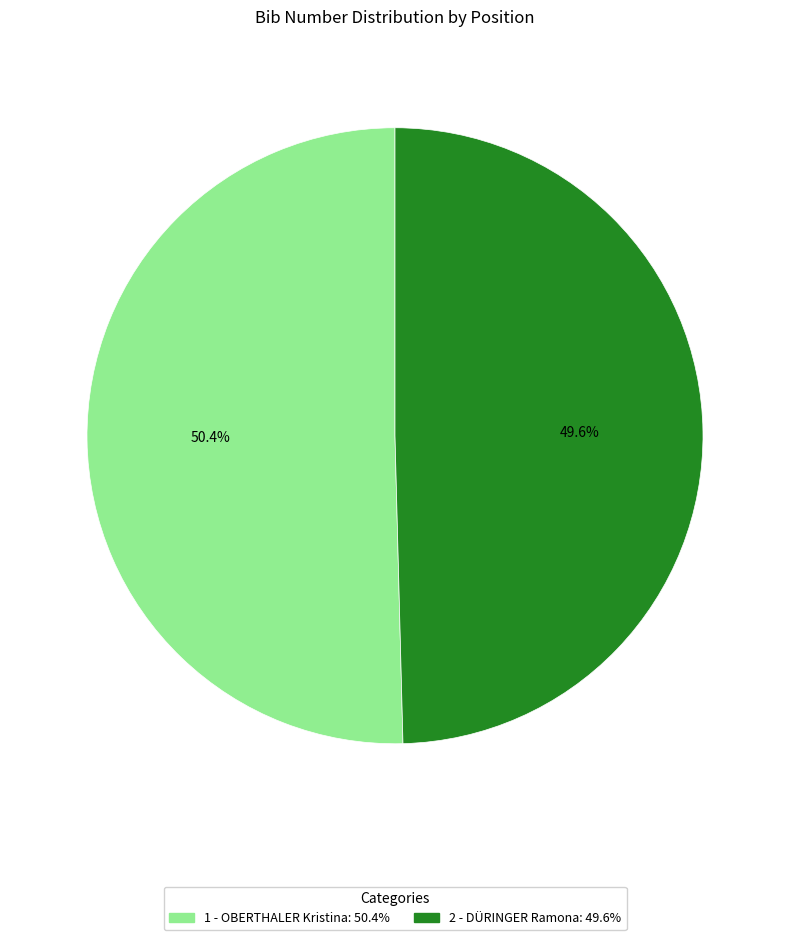

Is there any slice that represents more than half of the pie?

Yes